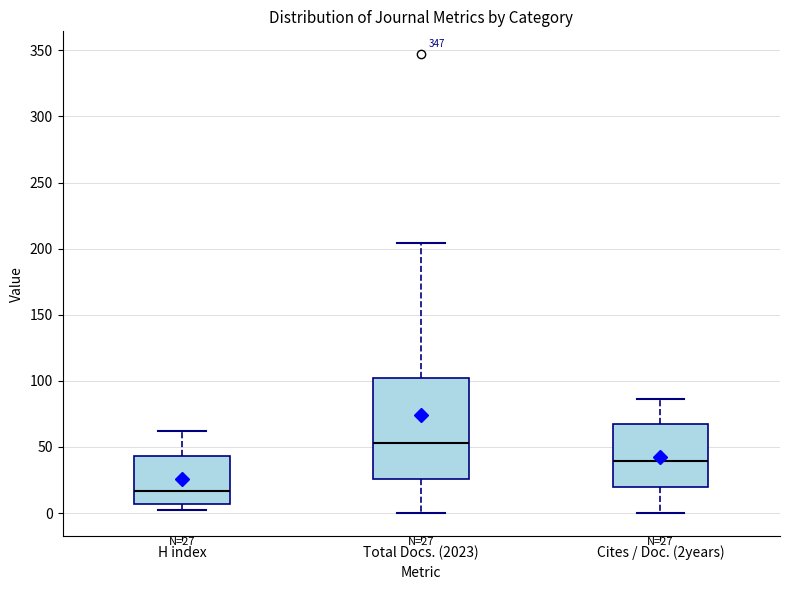

Which box's median line is the lowest?

H index